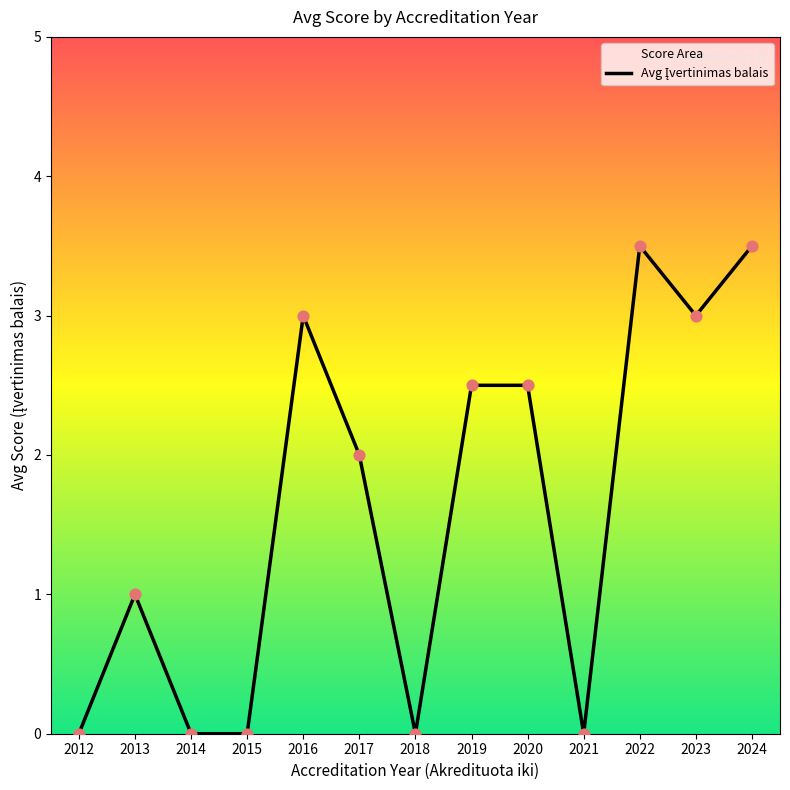

Which has a higher value, 2018 or 2012?

2018